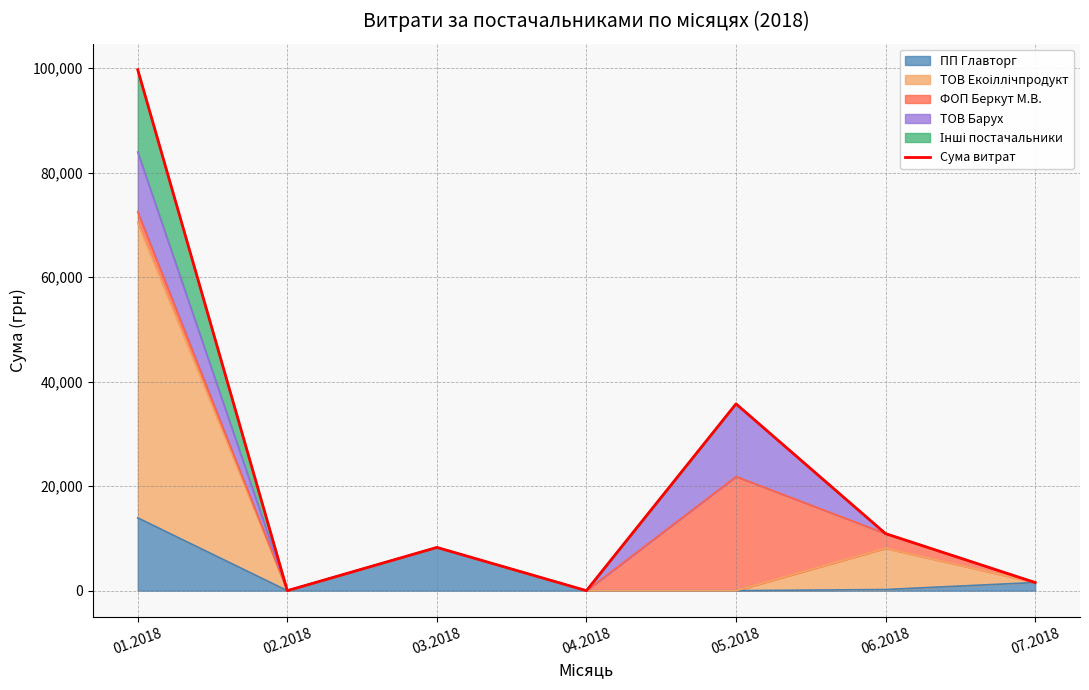

Reading left to right, what are all the values shown in this chart?

01.2018=99693.6	02.2018=0.0	03.2018=8276.6	04.2018=0.0	05.2018=35748.5	06.2018=10916.2	07.2018=1560.0